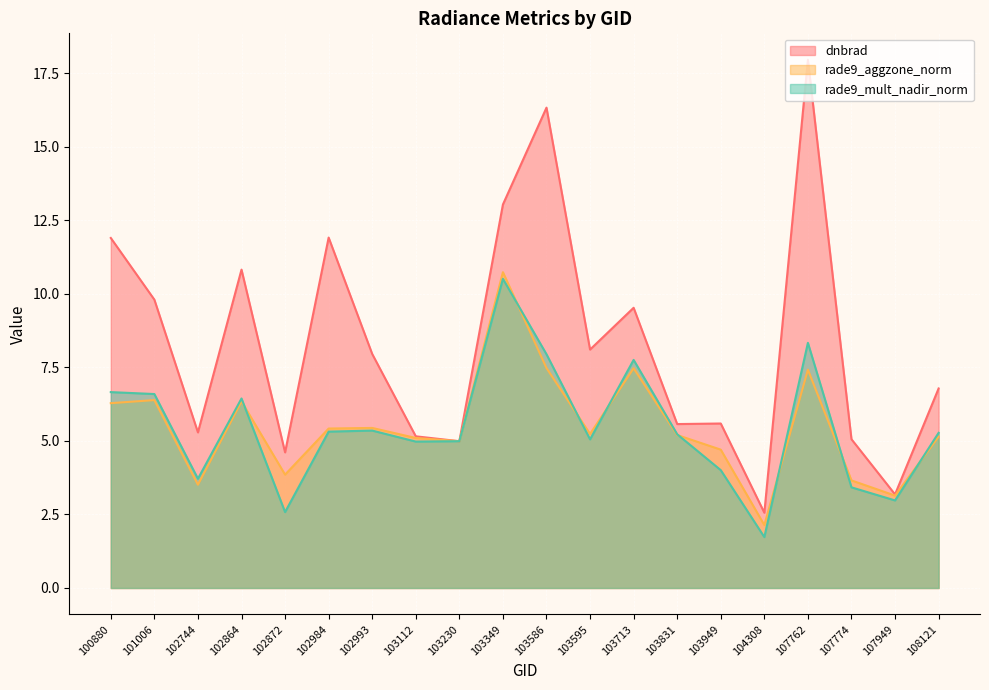

Rank the series by their maximum value, from highest to lowest.

dnbrad, rade9_aggzone_norm, rade9_mult_nadir_norm